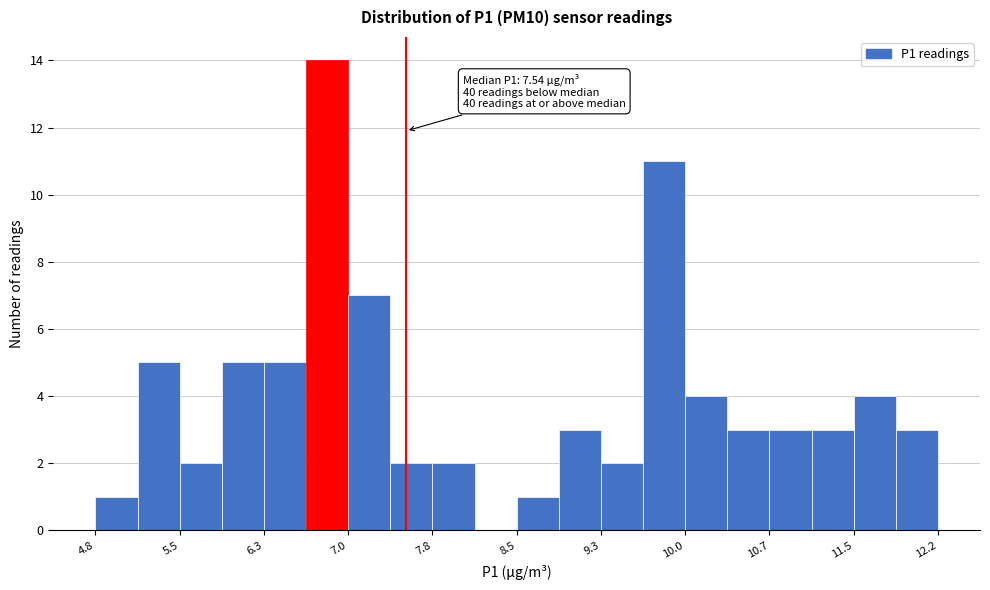

Around what value on the x-axis is the tallest bar? Give the approximate position of its centre, as read against the axis.

6.8